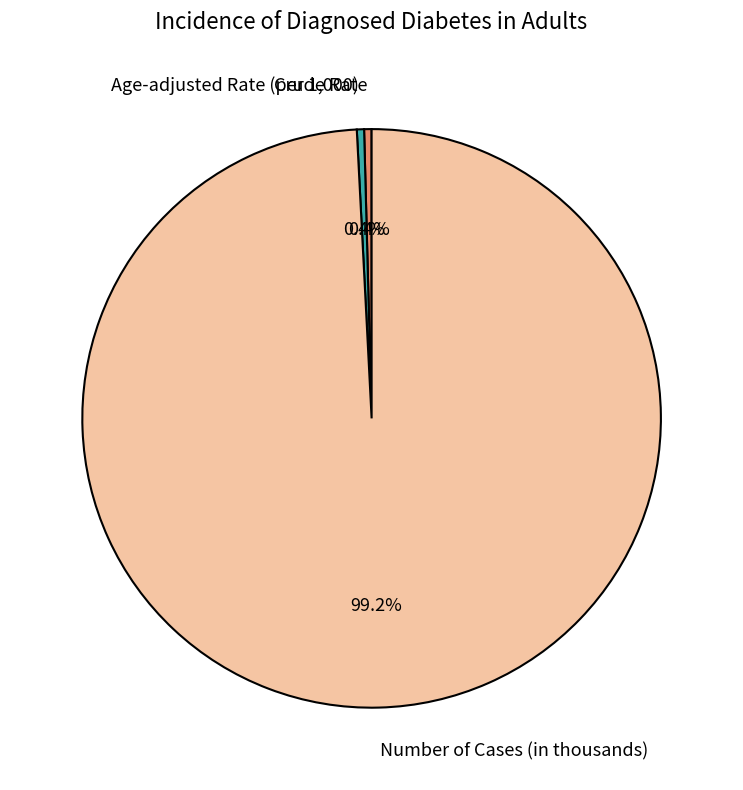

Which slice is the largest?

Number of Cases (in thousands)